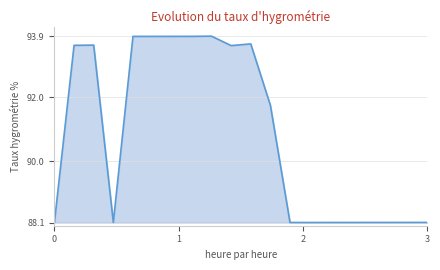

Reading right to left, list all the values displayed in this chart.

88.1	88.1	88.1	88.1	88.1	88.1	88.1	88.1	91.7	93.7	93.6	93.9	93.9	93.9	93.9	93.9	88.1	93.6	93.6	88.1